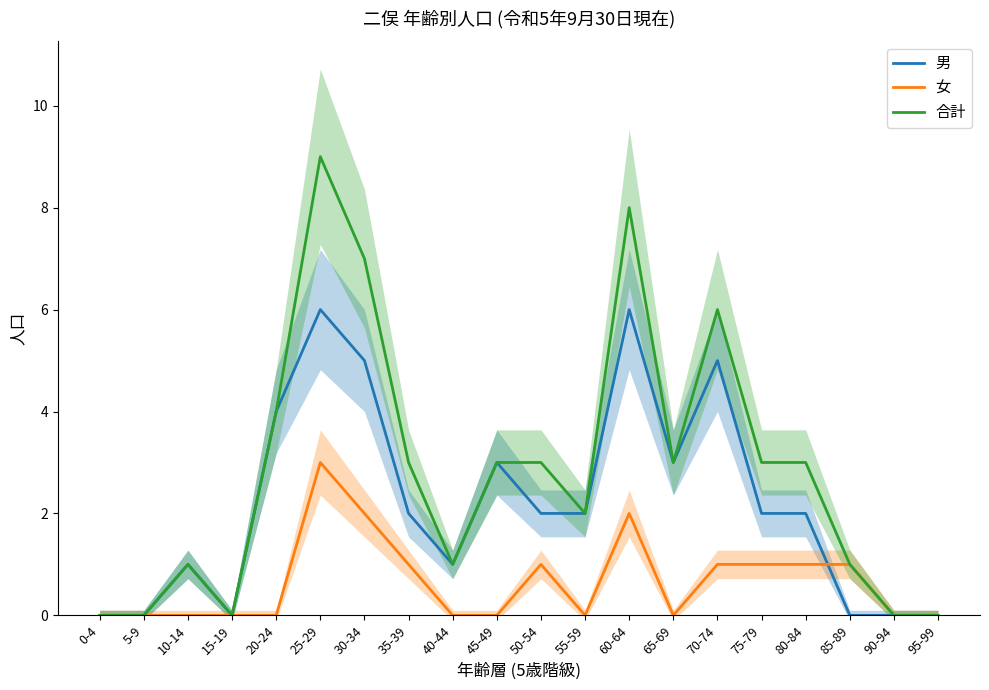

Reading left to right, extract all data points from this chart.

男: 0	0	1	0	4	6	5	2	1	3	2	2	6	3	5	2	2	0	0	0
女: 0	0	0	0	0	3	2	1	0	0	1	0	2	0	1	1	1	1	0	0
合計: 0	0	1	0	4	9	7	3	1	3	3	2	8	3	6	3	3	1	0	0